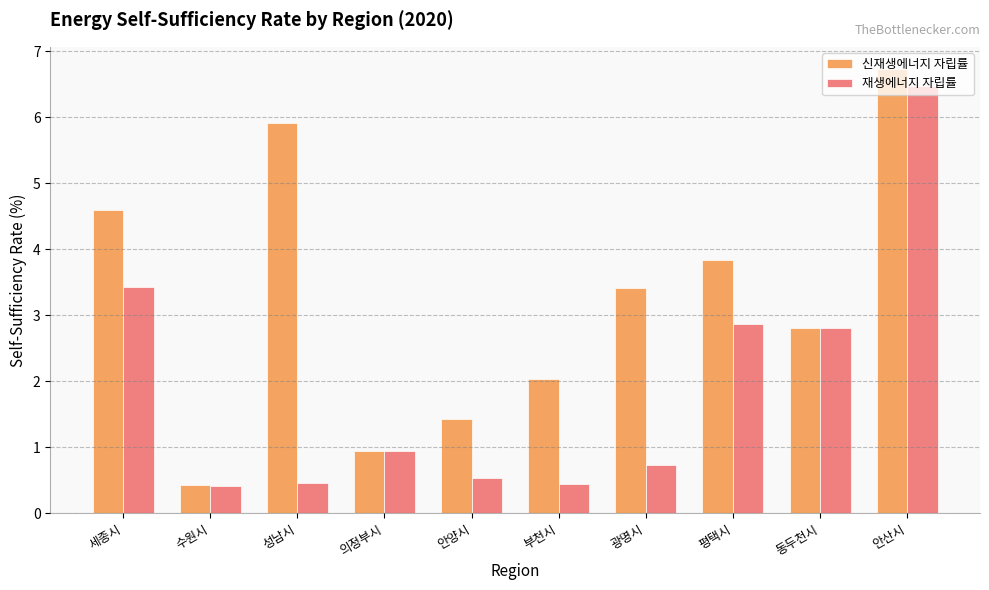

Is the value of 재생에너지 자립률 at 세종시 greater than the value of 신재생에너지 자립률 at 동두천시?

Yes